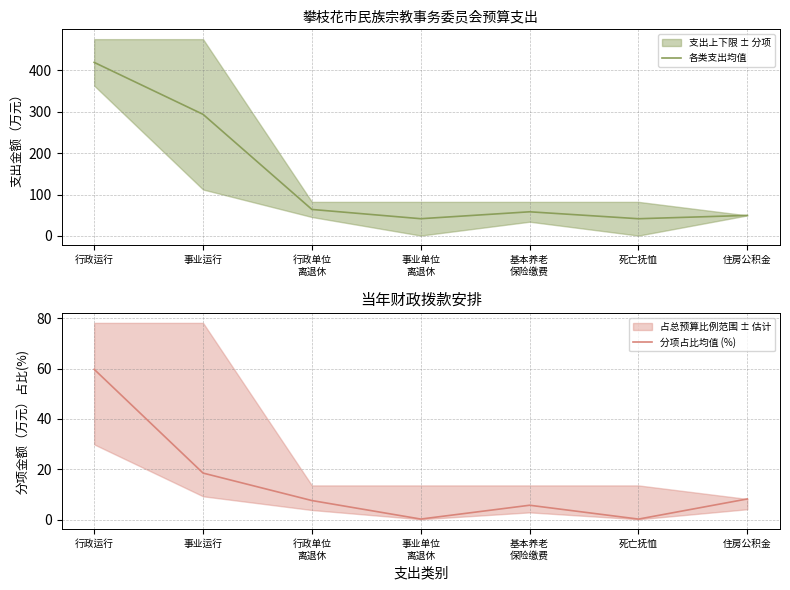

True or false: 分项占比均值 (%) and 各类支出均值 cross at least once.

False